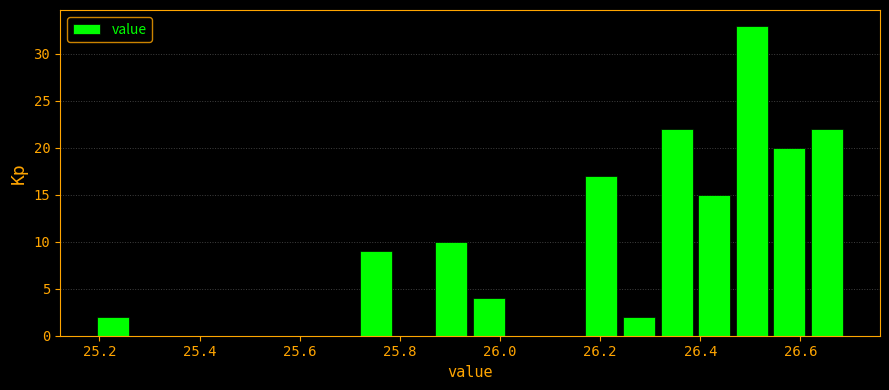

Read against the x-axis, roughly where is the centre of the tallest bar?

26.50